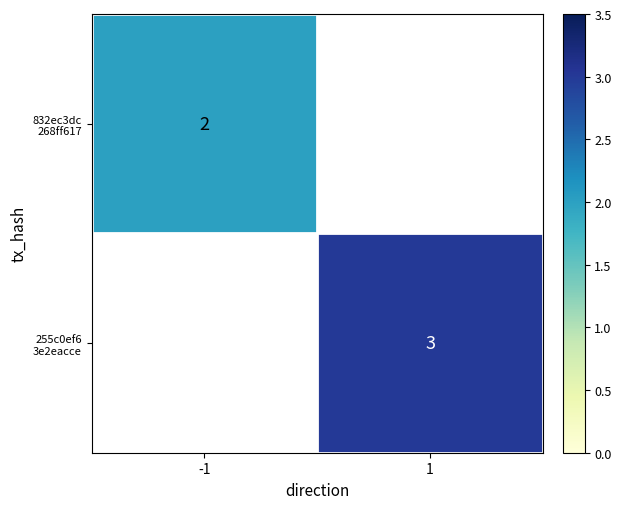

Which category has the highest value in the 832ec3dc 268ff617 series?

-1